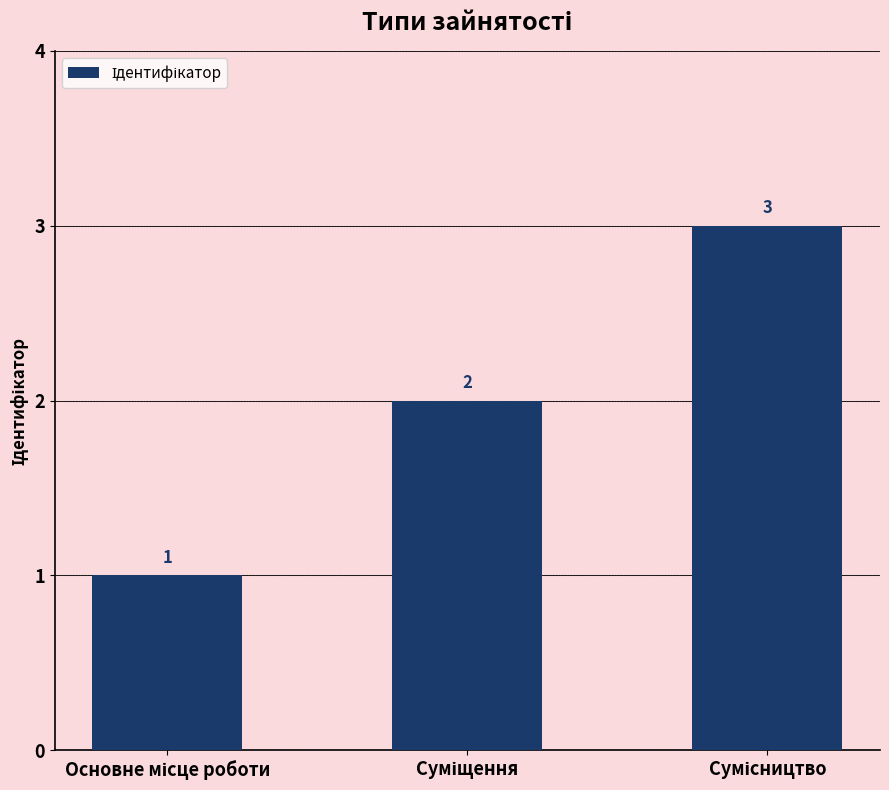

What is the average value?

2